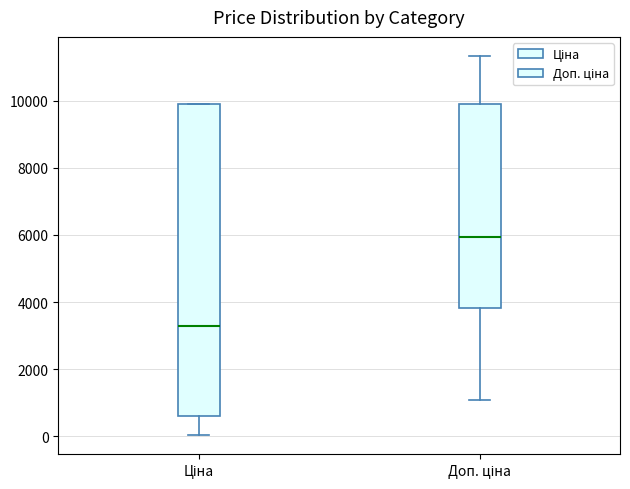

Comparing the boxes themselves (not the whiskers), which one is the tallest?

Ціна